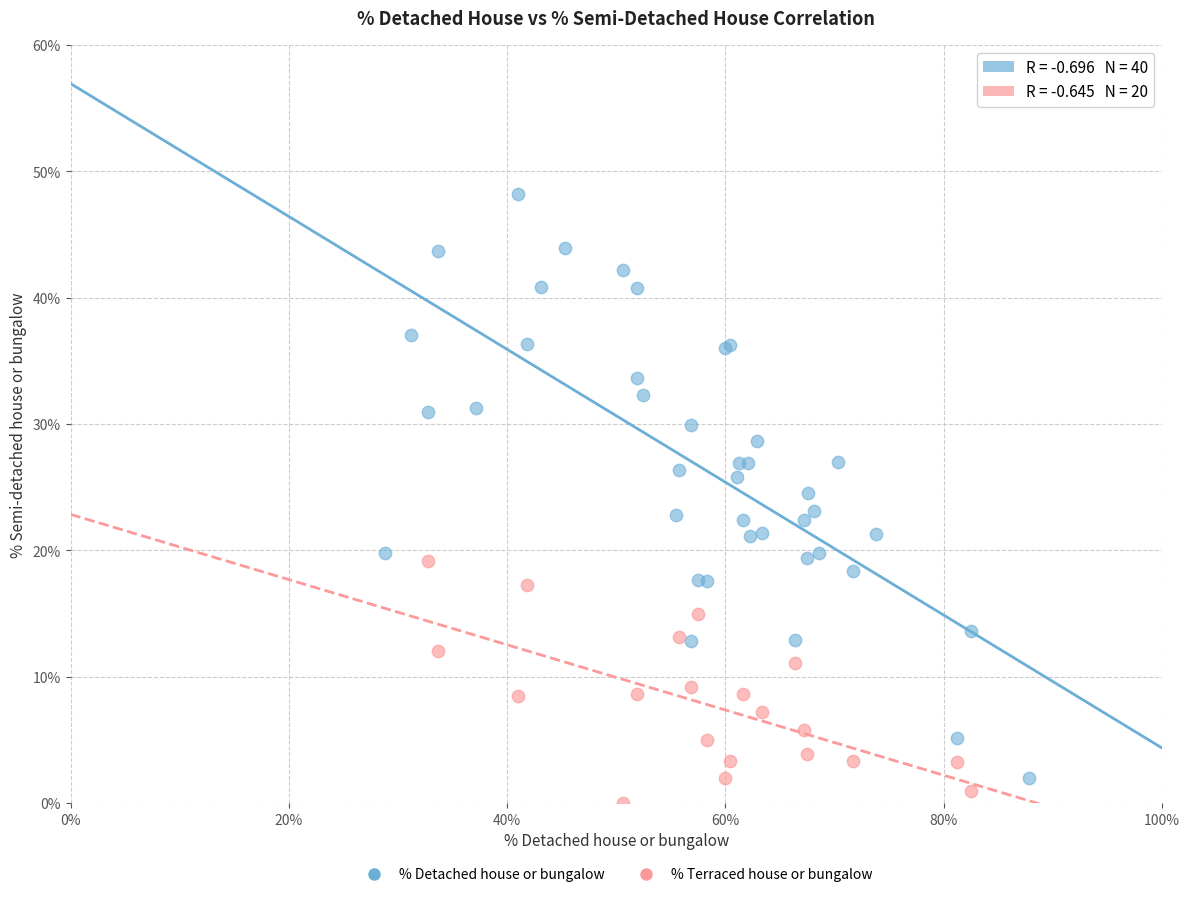

Which series has the widest spread of Y values?

% Detached house or bungalow